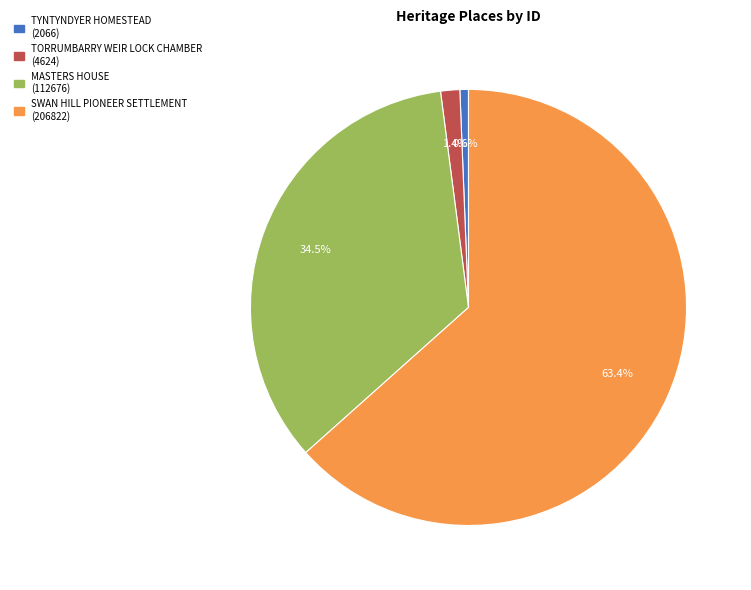

What is the smallest slice in the pie chart?

TYNTYNDYER HOMESTEAD